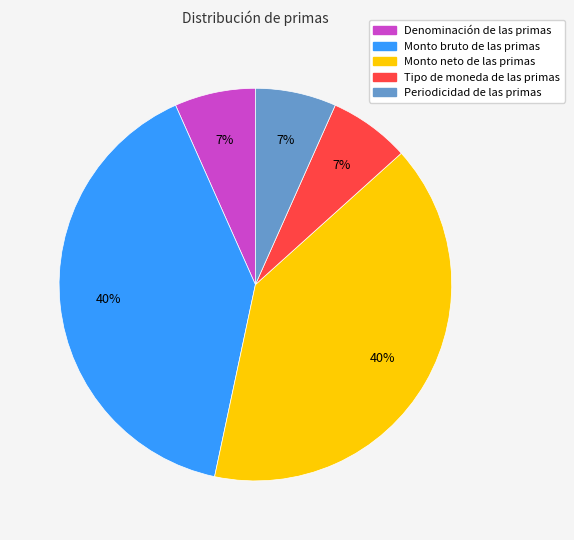

Is Tipo de moneda de las primas the majority of the pie?

No